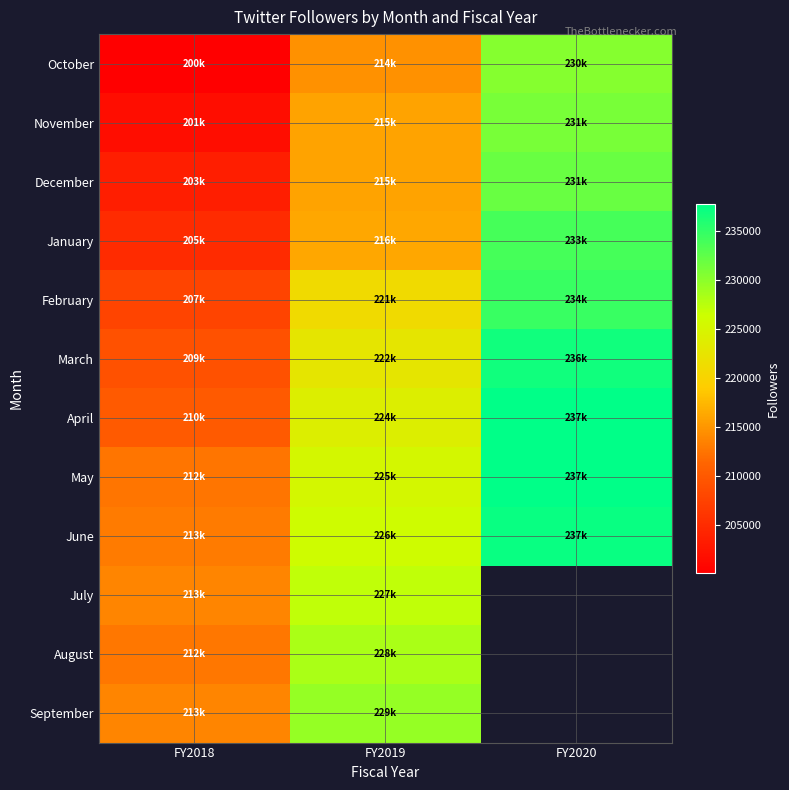

True or false: February has a value of 108829.8 at FY2019.

False